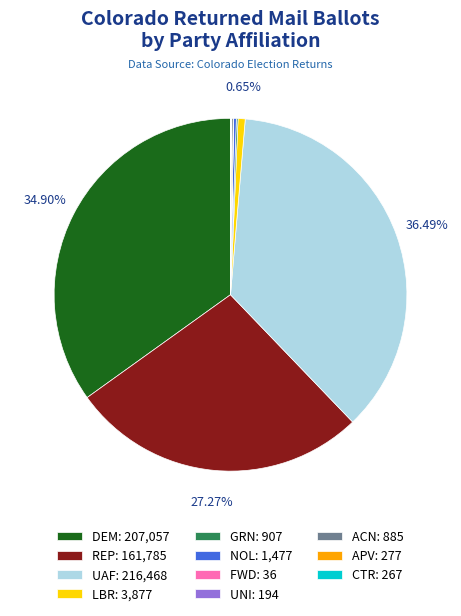

Is it true that UAF is 27% of the pie?

False